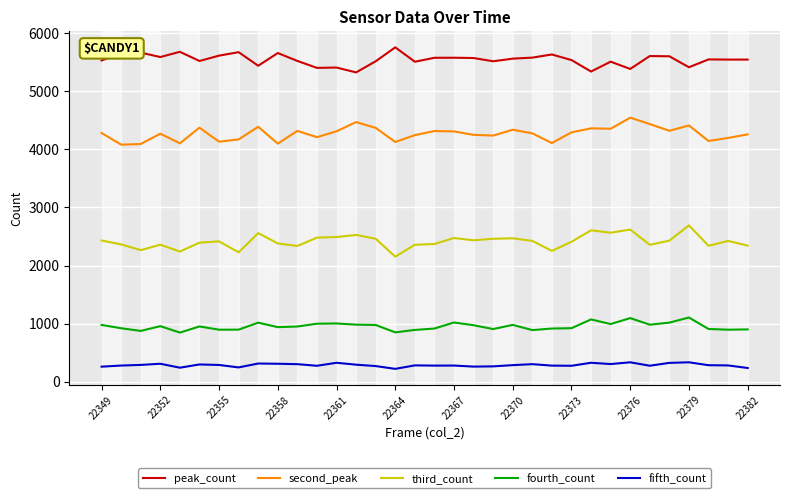

Rank the series by their maximum value, from highest to lowest.

peak_count, second_peak, third_count, fourth_count, fifth_count